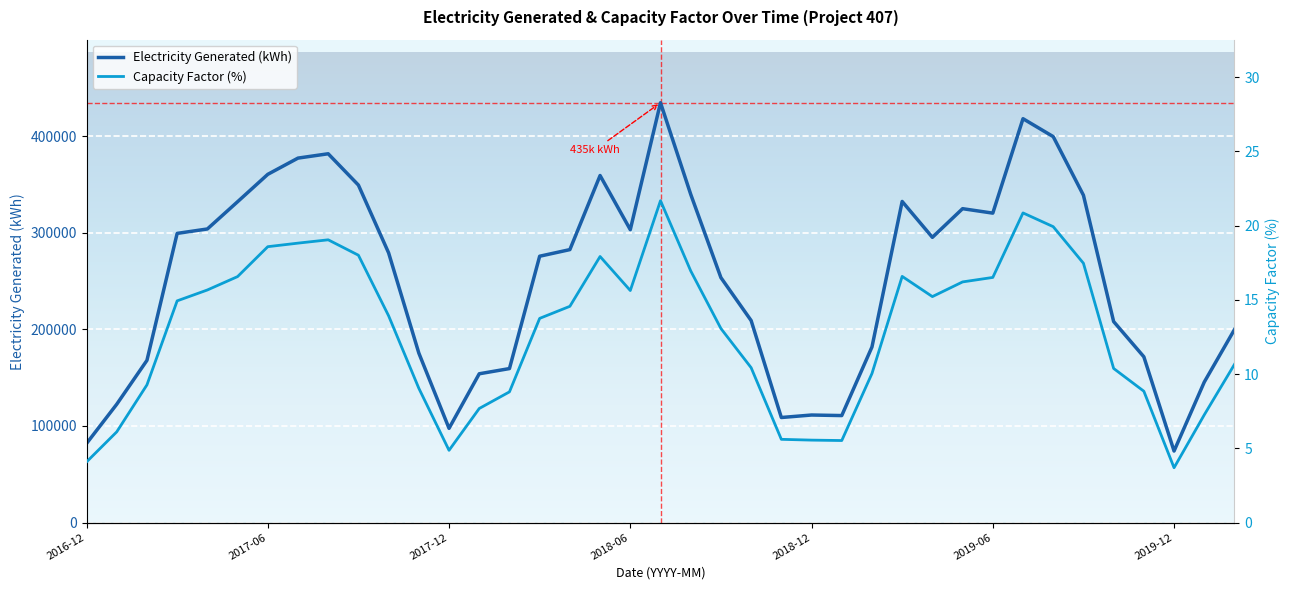

At which category is the sum across all series the highest?

19